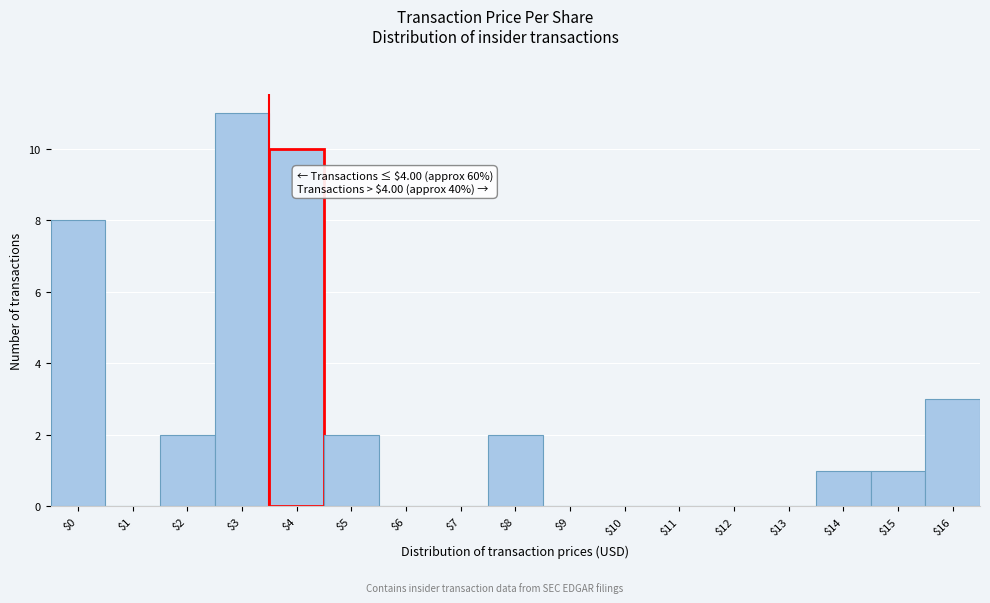

What is the maximum value shown in the chart?

11